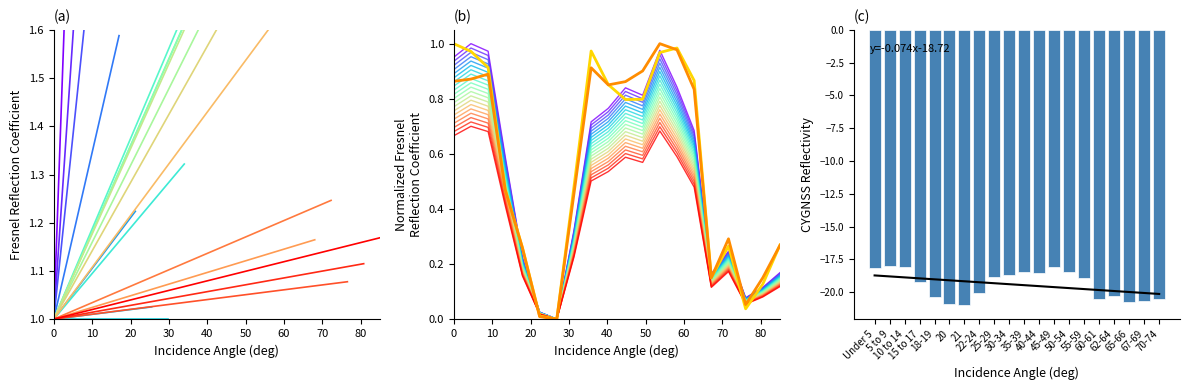

What is the maximum value shown in the chart?

1.0